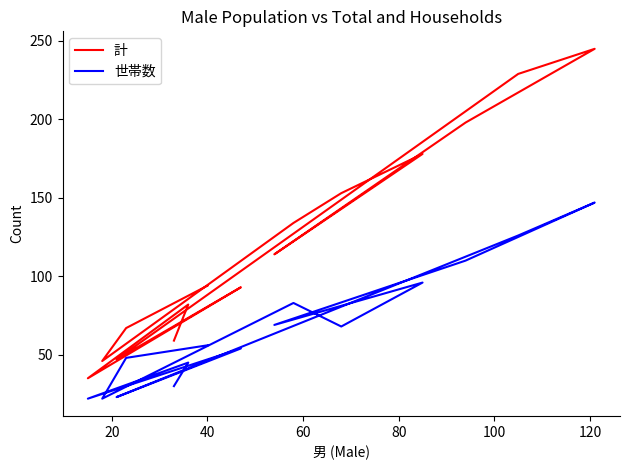

Which has a higher value, 60 or 14?

14